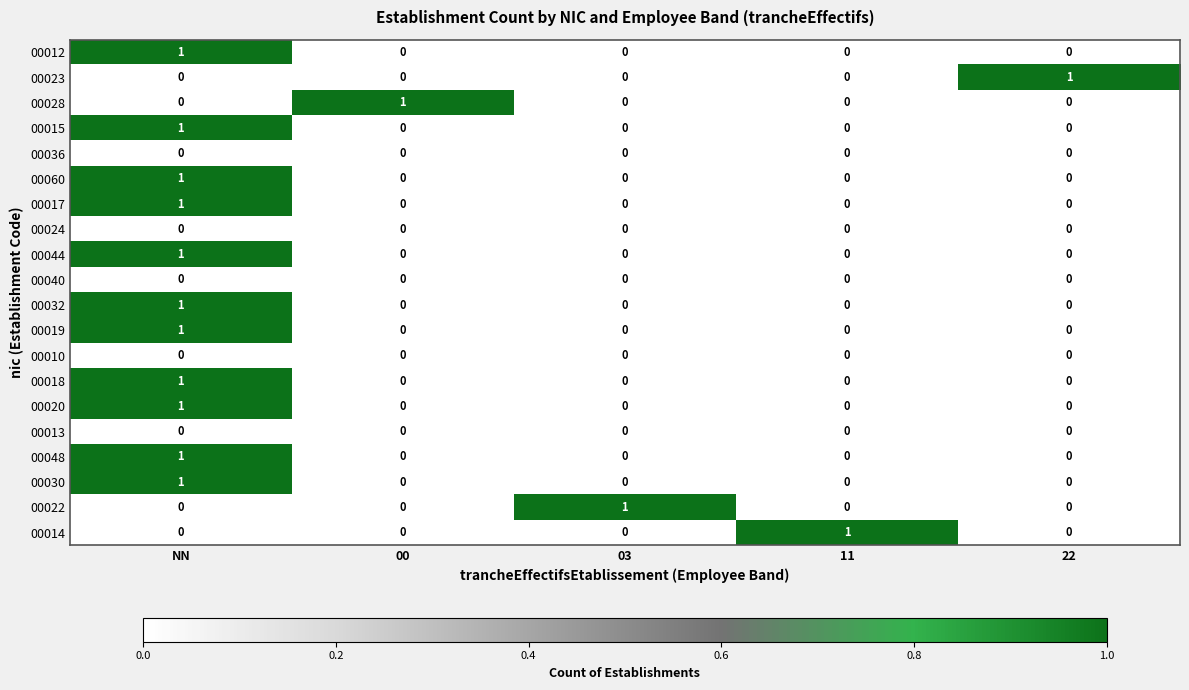

What is the difference between the highest and lowest values at 22?

1